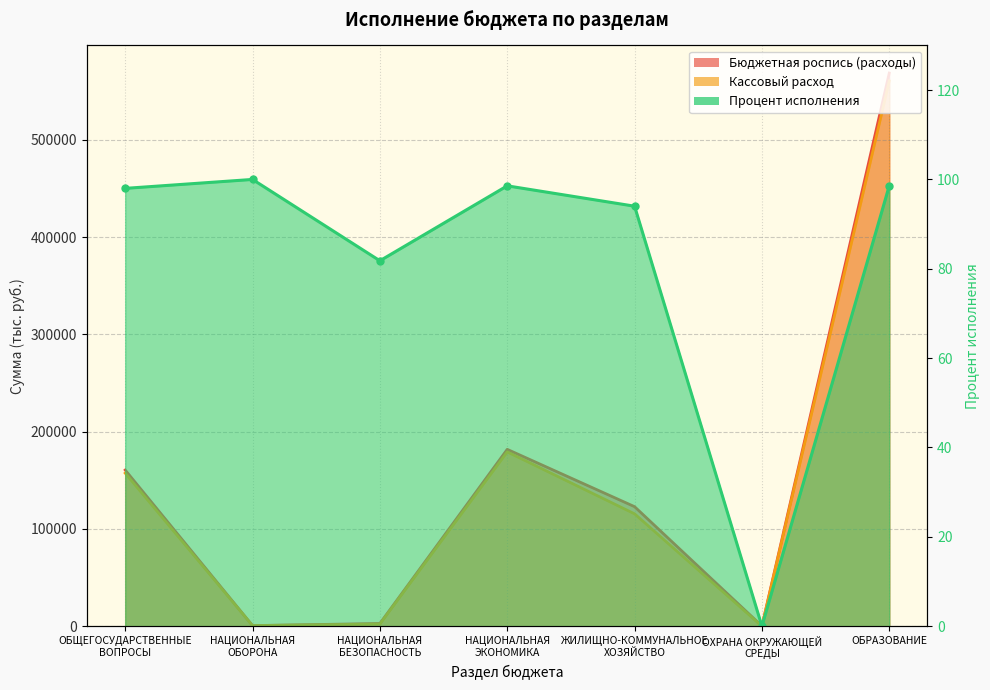

How many lines are shown in the chart?

3